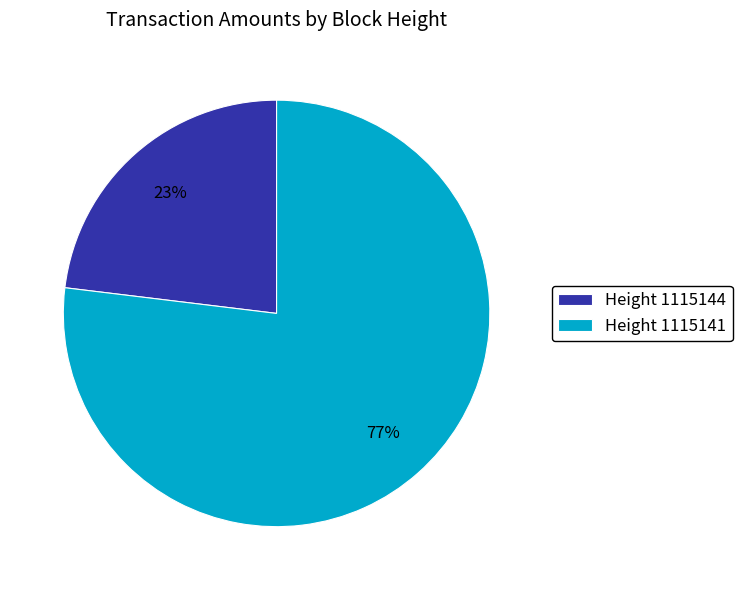

Rank the categories by value from highest to lowest.

Height 1115141, Height 1115144